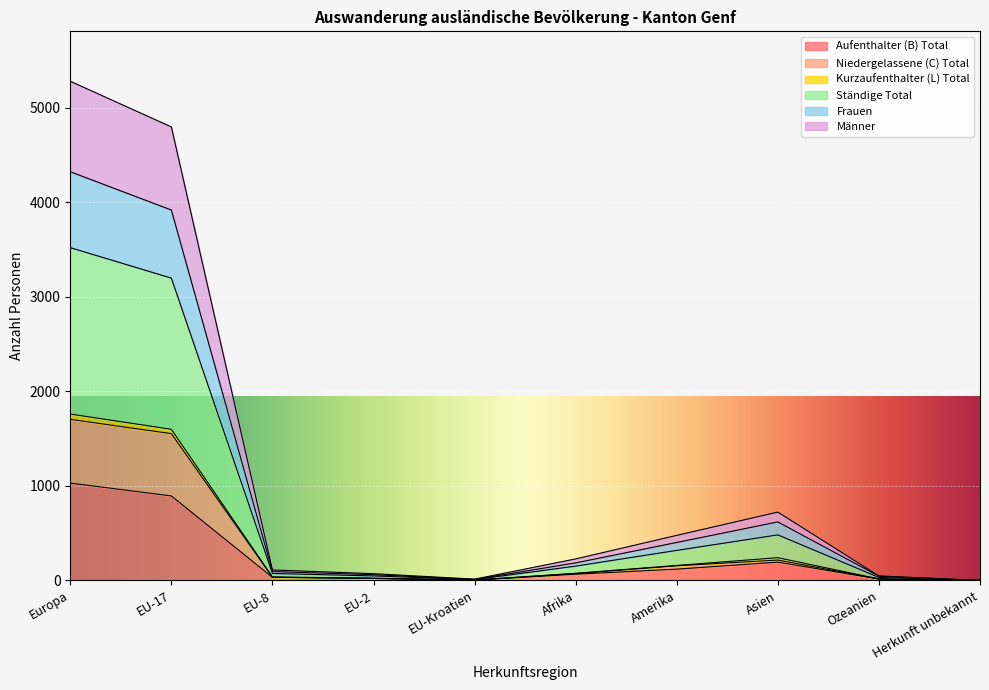

Which series has the largest total across all categories?

Ständige Total